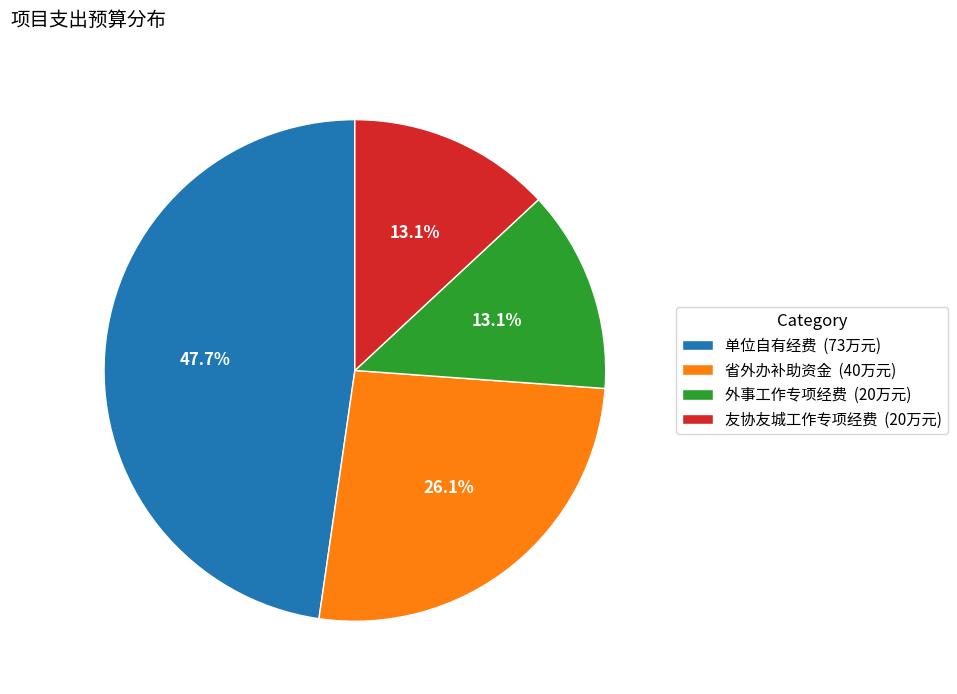

What percentage is the 省外办补助资金 slice, to the nearest percent?

26%